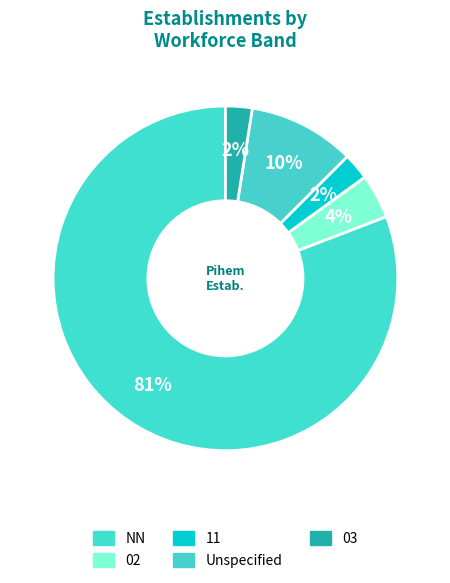

Approximately how many times larger is the value at NN compared to 02?

19.4